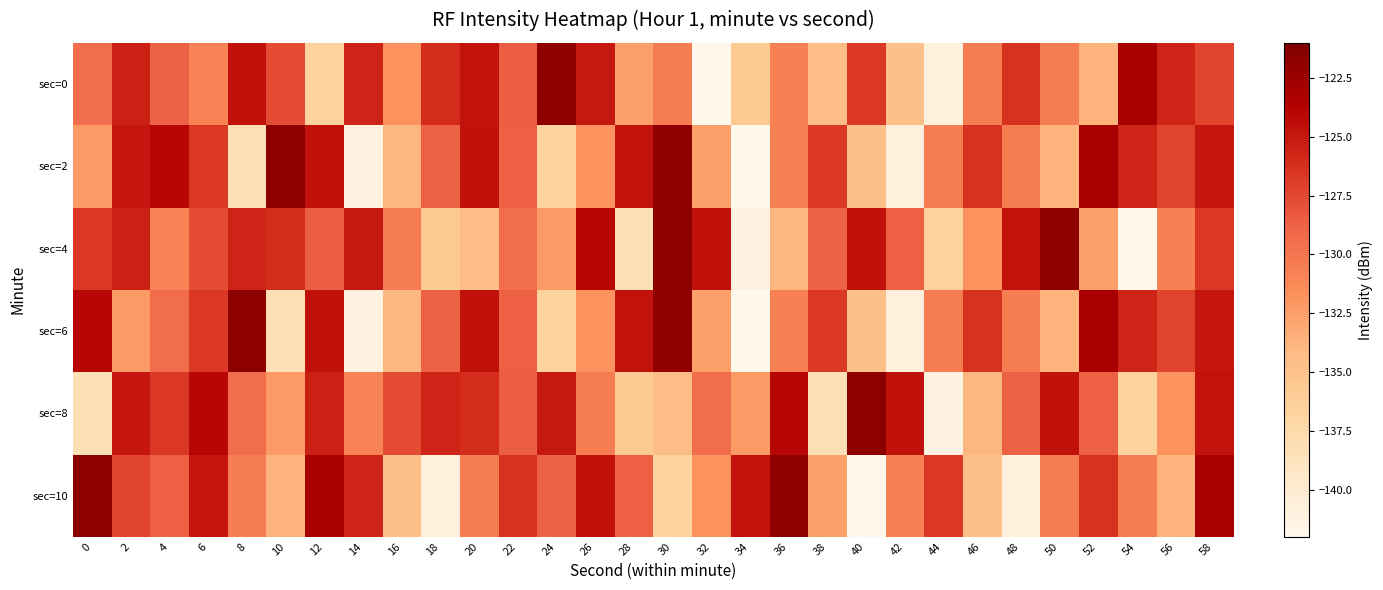

Rank the categories by sec=4 value from lowest to highest.

54, 34, 28, 44, 18, 20, 36, 52, 24, 46, 4, 56, 16, 22, 38, 42, 12, 6, 58, 0, 10, 8, 2, 14, 48, 40, 32, 26, 50, 30